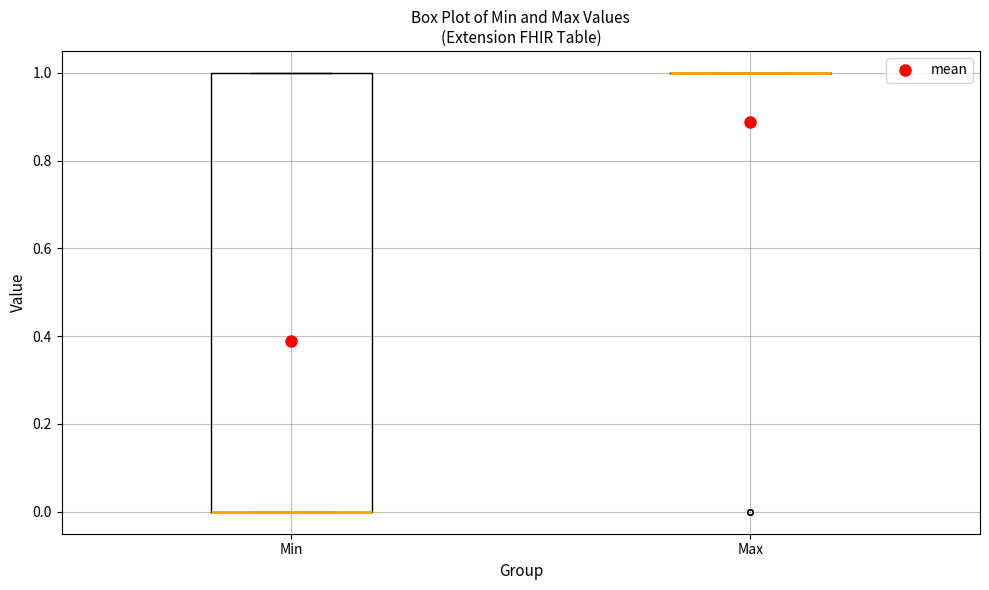

Where is the lower edge of the box for Min on the y-axis? The values are not printed on the chart, so give them approximately, as read against the axis.

0